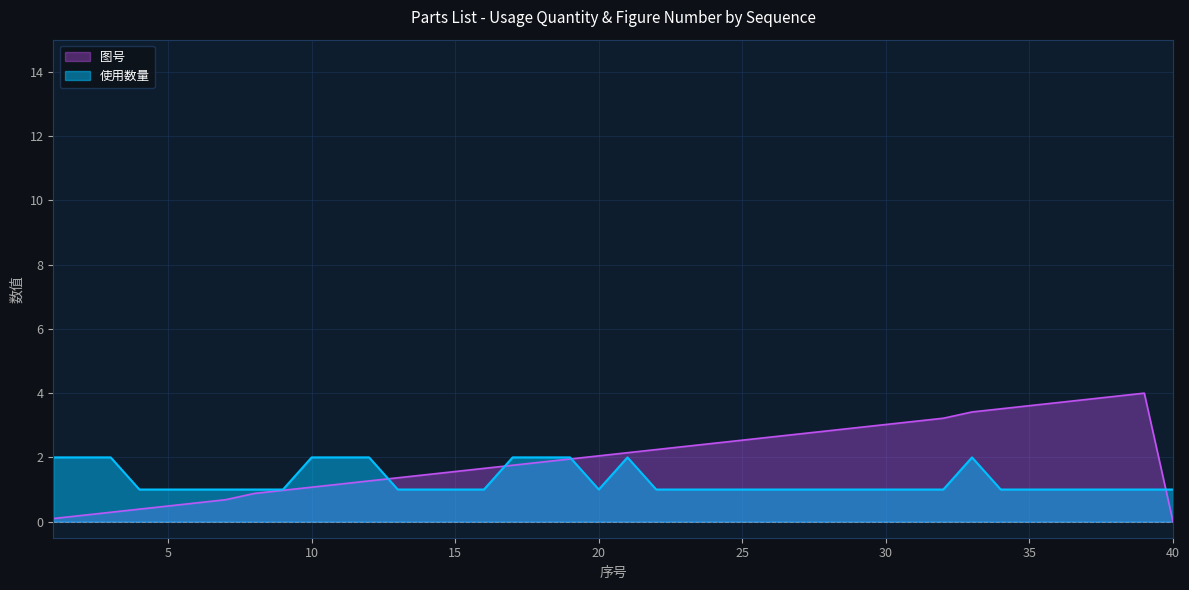

Between 31 and 13, which is larger?

31